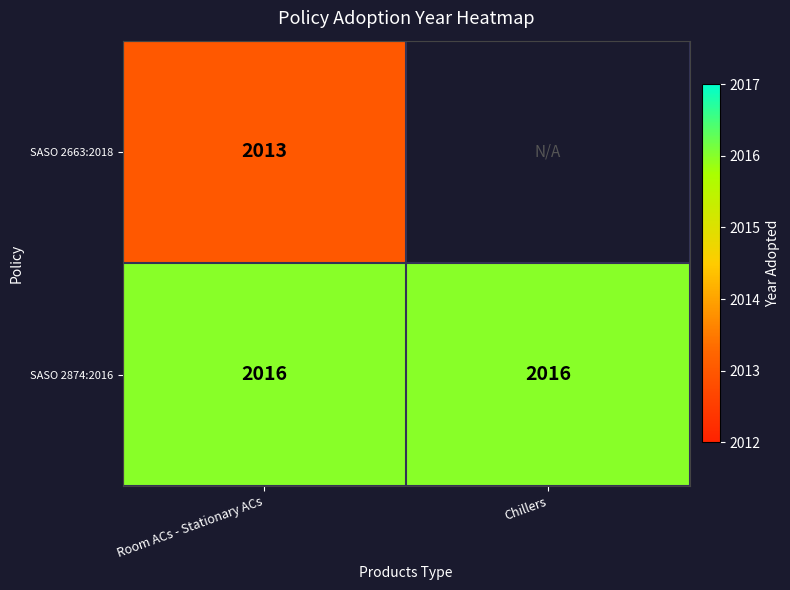

Count the number of categories in the chart.

2